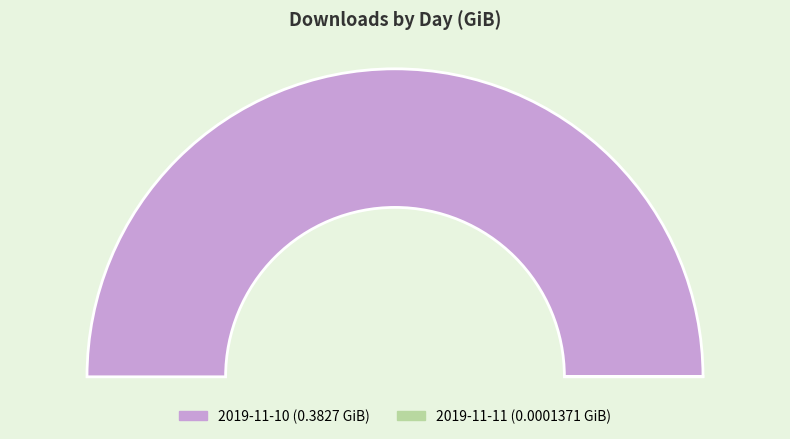

Count the number of slices in the pie.

2